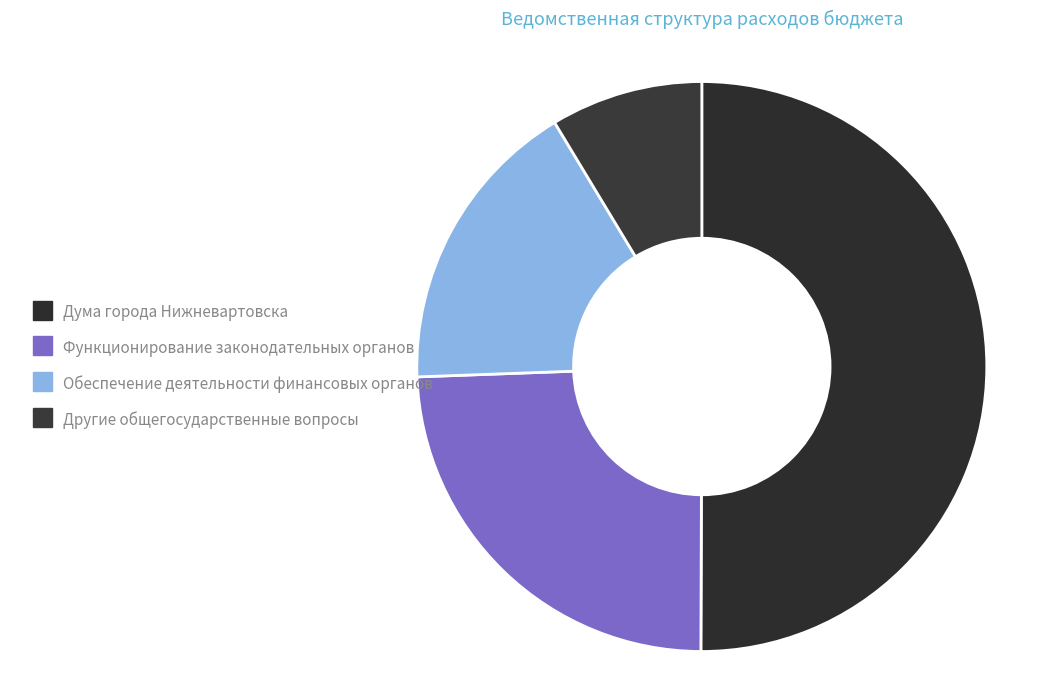

To the nearest percent, what is the combined percentage of Функционирование законодательных органов and Обеспечение деятельности финансовых органов?

41%